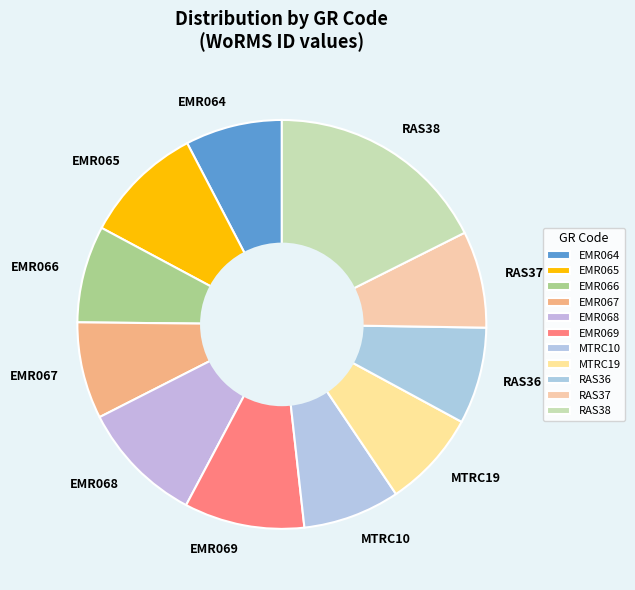

Combined, do RAS36 and EMR064 account for over 50%?

No